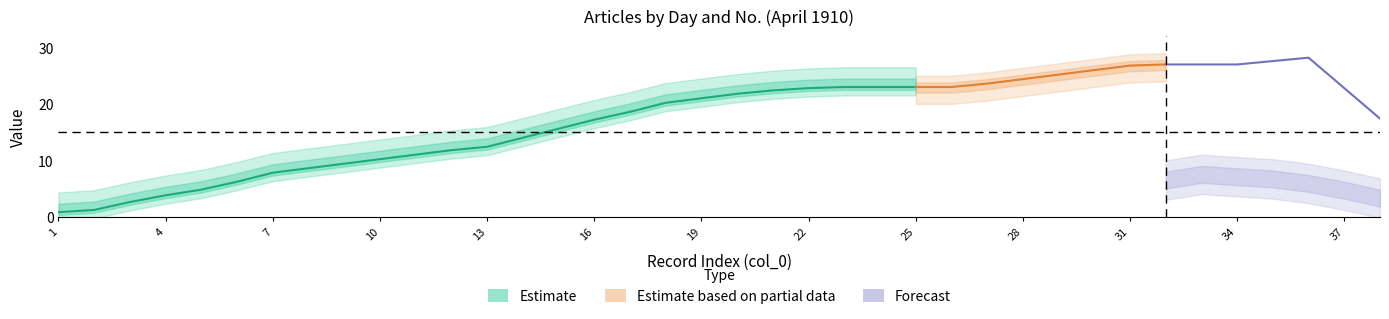

What is the lowest value of the No. series?

1